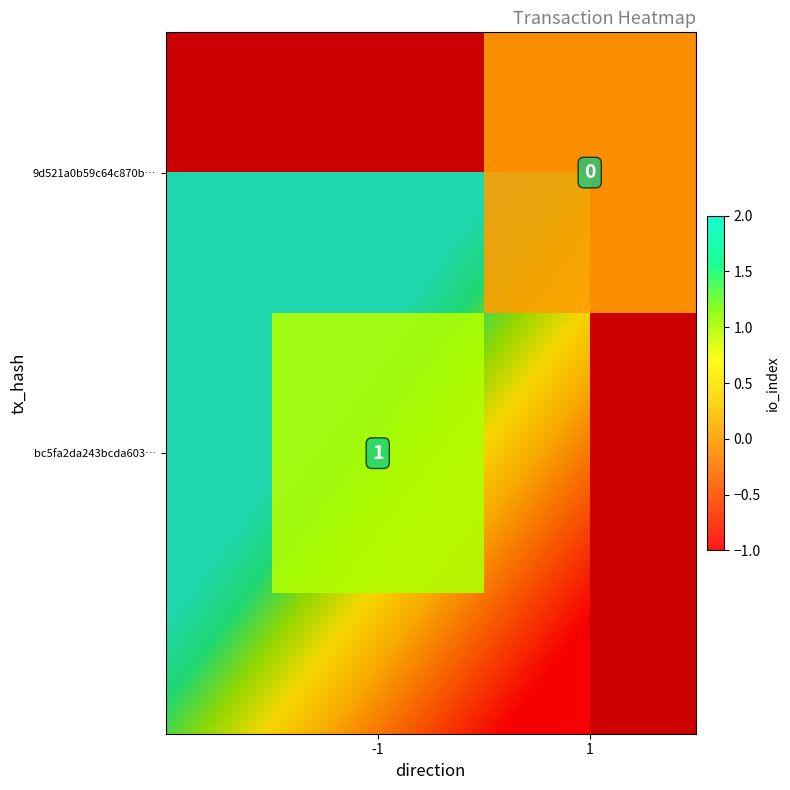

How many positive values does the bc5fa2da243bcda603b13e6b816799db0807db7 series have?

1